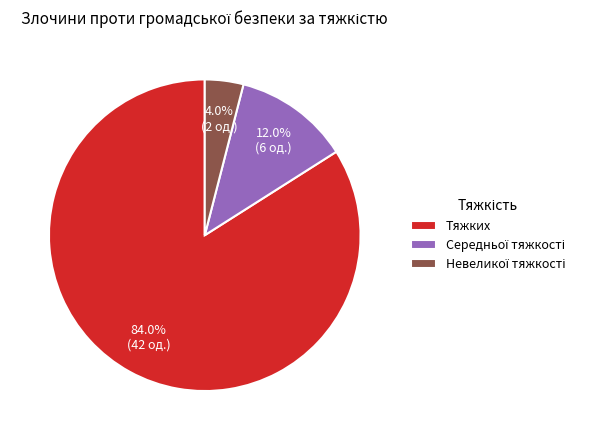

Does Тяжких represent more than half of the total?

Yes